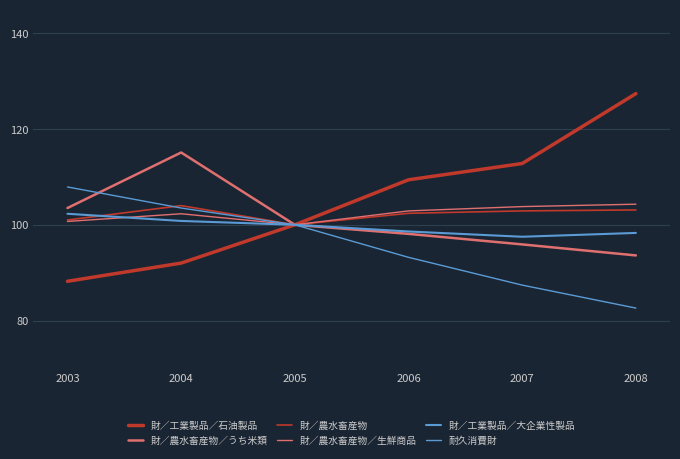

Is this an area chart (filled region under the line)?

No